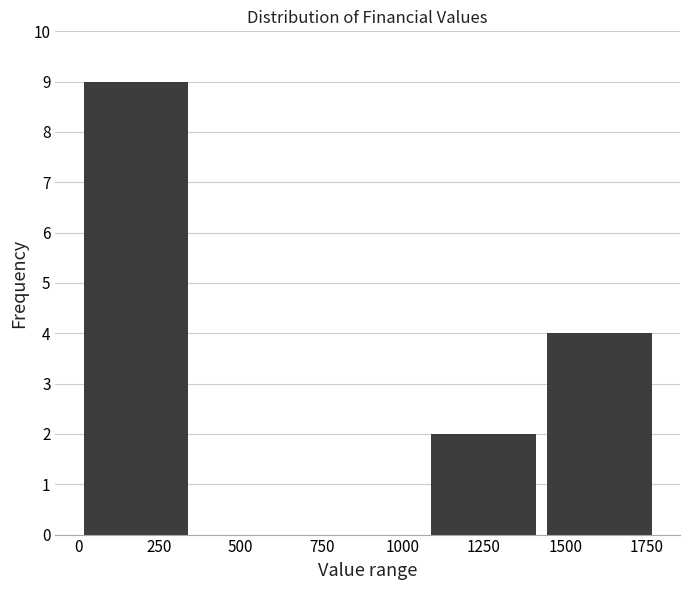

Reading left to right, list every bar in this chart as the range it spans on the x-axis followed by its height. Neither the bar edges nor the heights are printed on the chart, so give them approximately, as read against the axes.

0 to 350: 9
350 to 700: 0
700 to 1050: 0
1050 to 1450: 2
1450 to 1800: 4